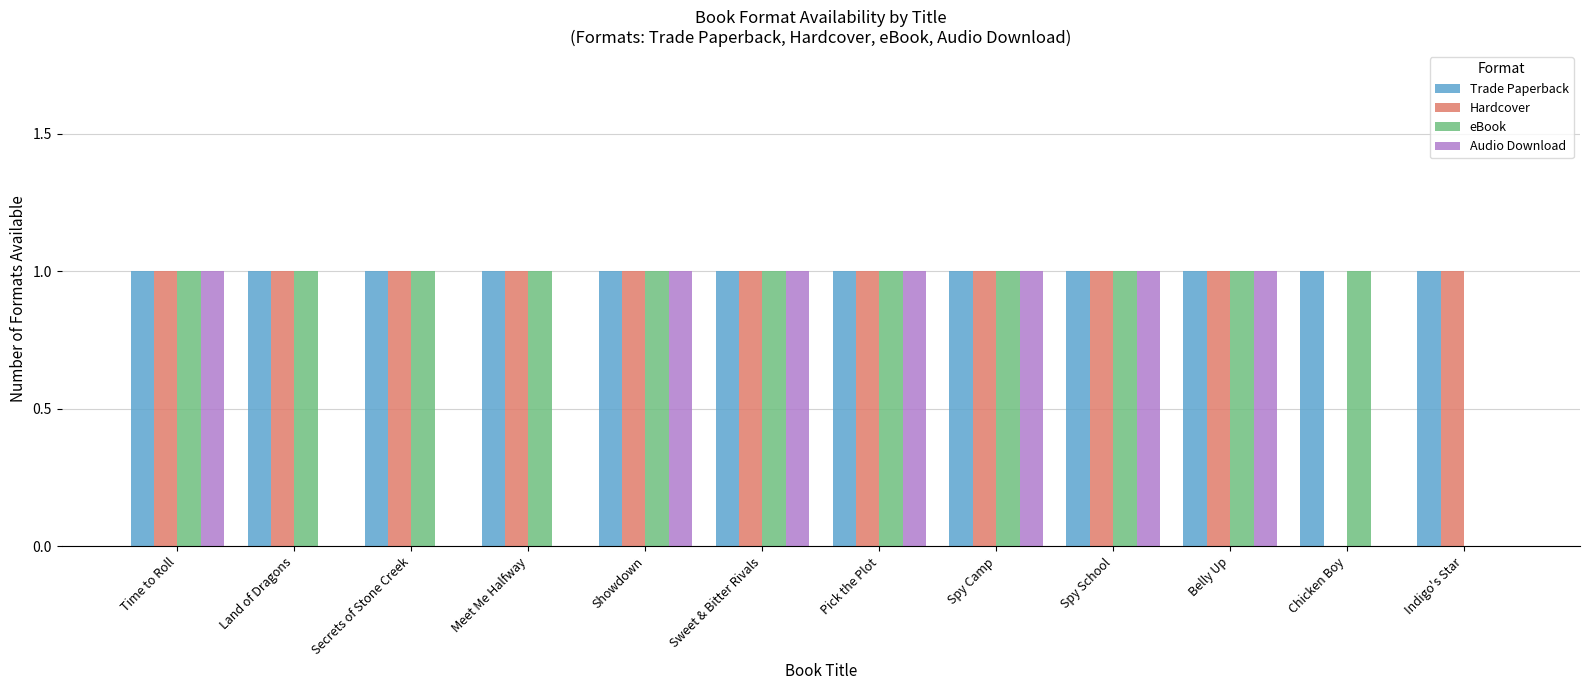

Reading left to right, what are all the values shown in this chart?

Trade Paperback: Time to Roll=1	Land of Dragons=1	Secrets of Stone Creek=1	Meet Me Halfway=1	Showdown=1	Sweet & Bitter Rivals=1	Pick the Plot=1	Spy Camp=1	Spy School=1	Belly Up=1	Chicken Boy=1	Indigo's Star=1
Hardcover: Time to Roll=1	Land of Dragons=1	Secrets of Stone Creek=1	Meet Me Halfway=1	Showdown=1	Sweet & Bitter Rivals=1	Pick the Plot=1	Spy Camp=1	Spy School=1	Belly Up=1	Chicken Boy=0	Indigo's Star=1
eBook: Time to Roll=1	Land of Dragons=1	Secrets of Stone Creek=1	Meet Me Halfway=1	Showdown=1	Sweet & Bitter Rivals=1	Pick the Plot=1	Spy Camp=1	Spy School=1	Belly Up=1	Chicken Boy=1	Indigo's Star=0
Audio Download: Time to Roll=1	Land of Dragons=0	Secrets of Stone Creek=0	Meet Me Halfway=0	Showdown=1	Sweet & Bitter Rivals=1	Pick the Plot=1	Spy Camp=1	Spy School=1	Belly Up=1	Chicken Boy=0	Indigo's Star=0